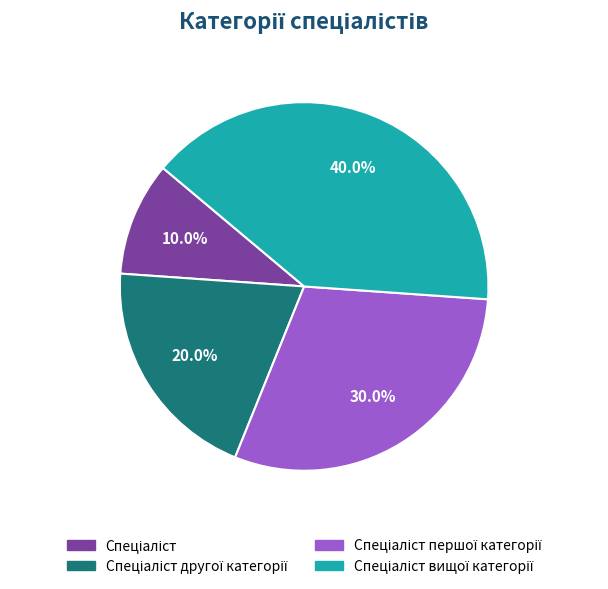

Does any single category account for the majority?

No